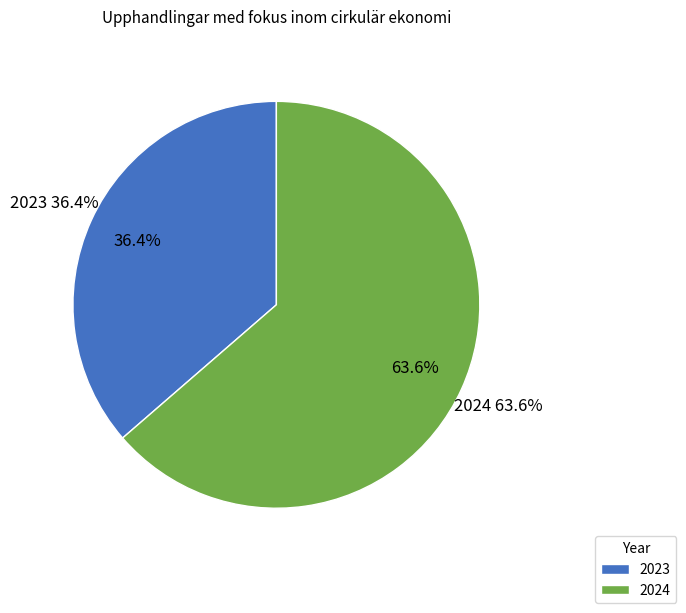

True or false: 2023 accounts for 36% of the total.

True